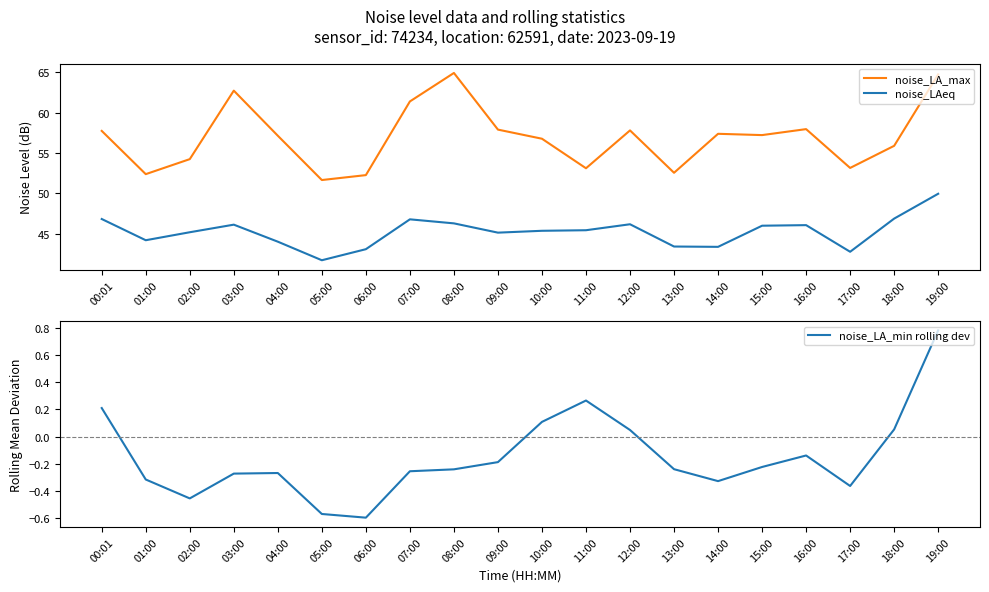

What are all the series names shown in the legend?

noise_LA_max, noise_LAeq, noise_LA_min rolling dev